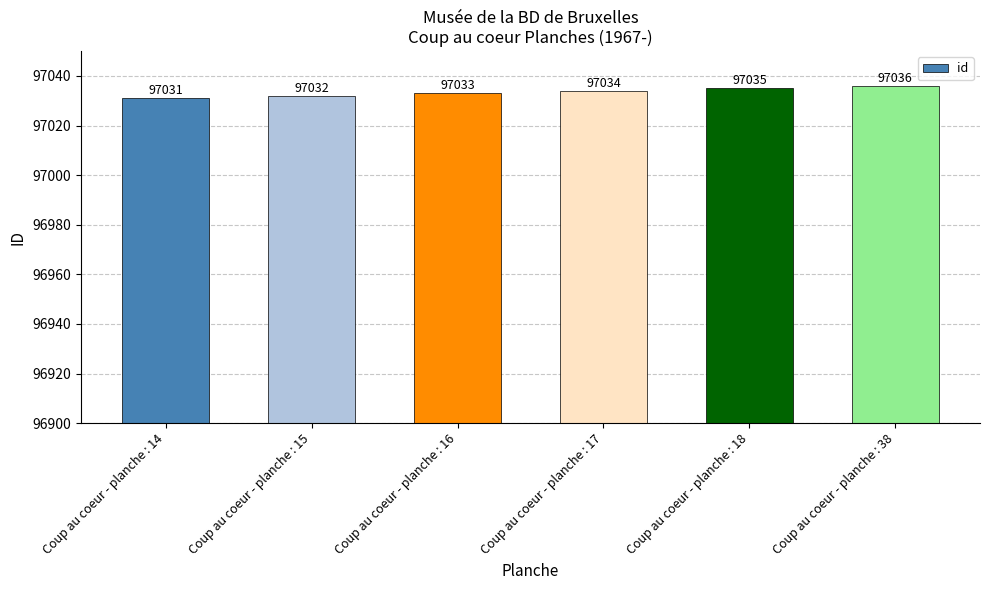

Are the bars horizontal?

No